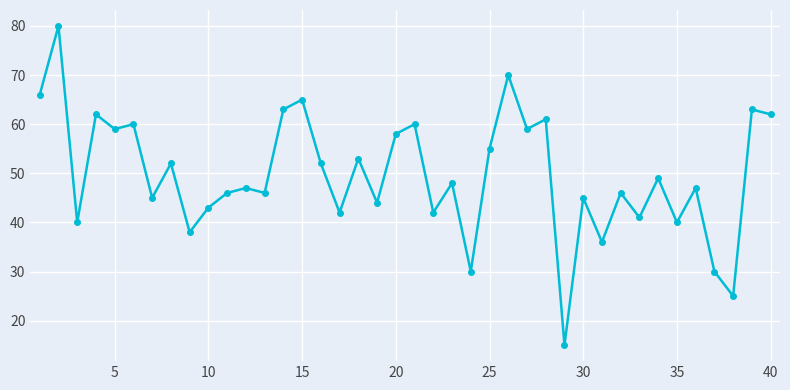

What is the difference between the maximum and second lowest values?

55